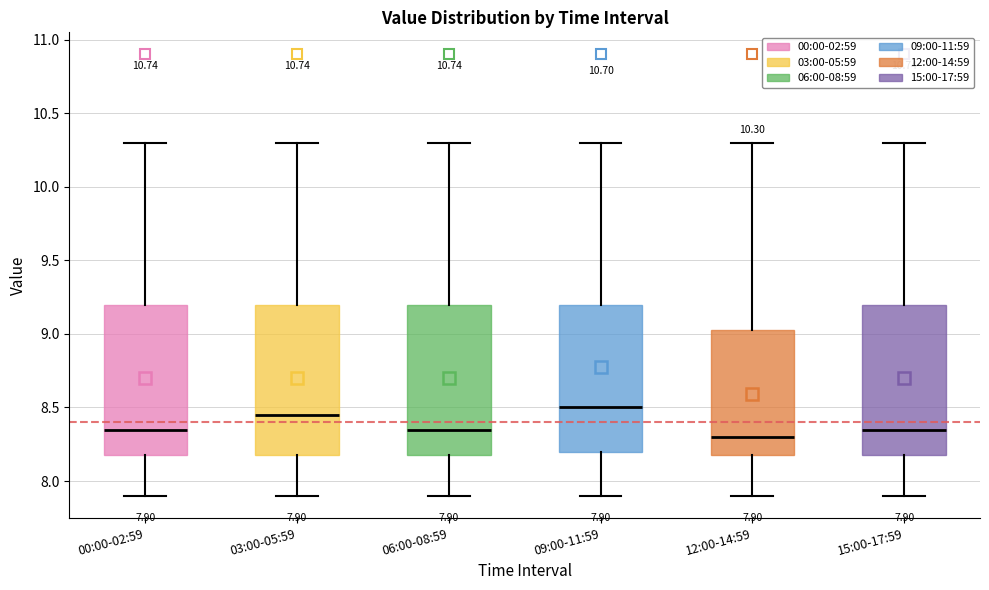

Which box has the lowest median line?

12:00-14:59